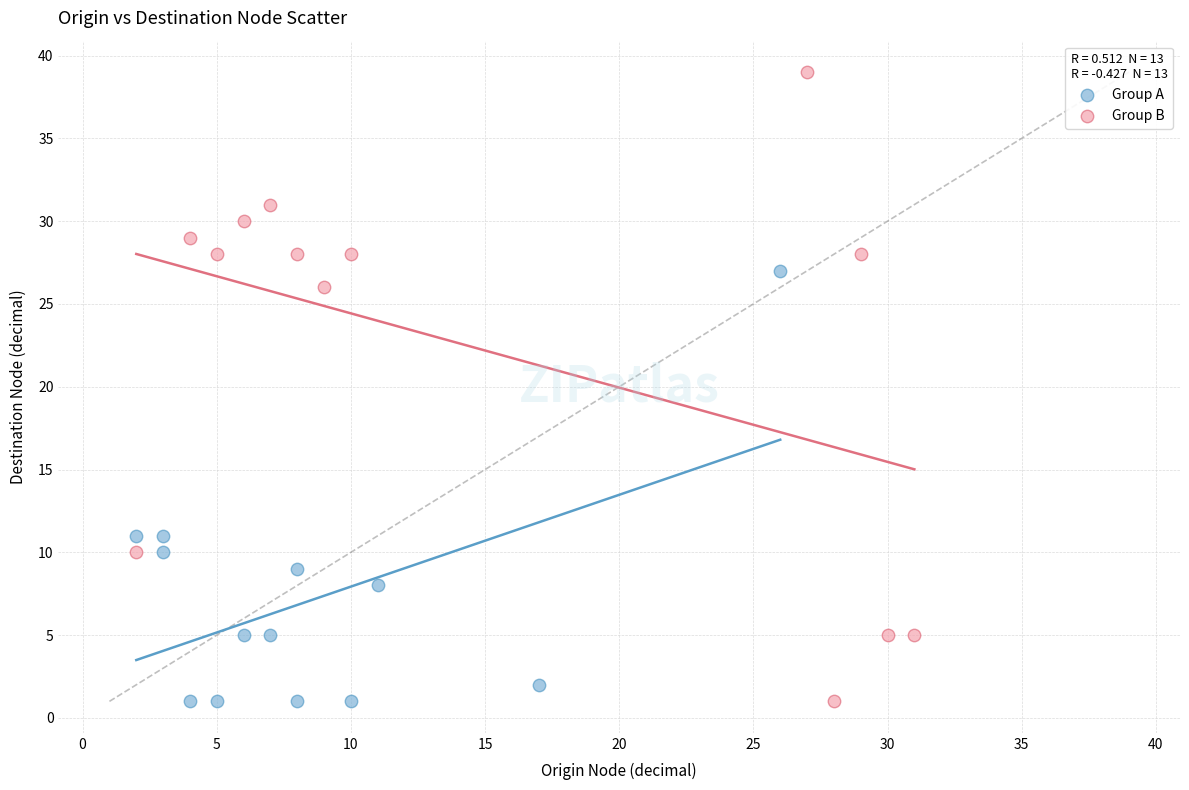

Which series reaches the maximum Y coordinate?

Group B